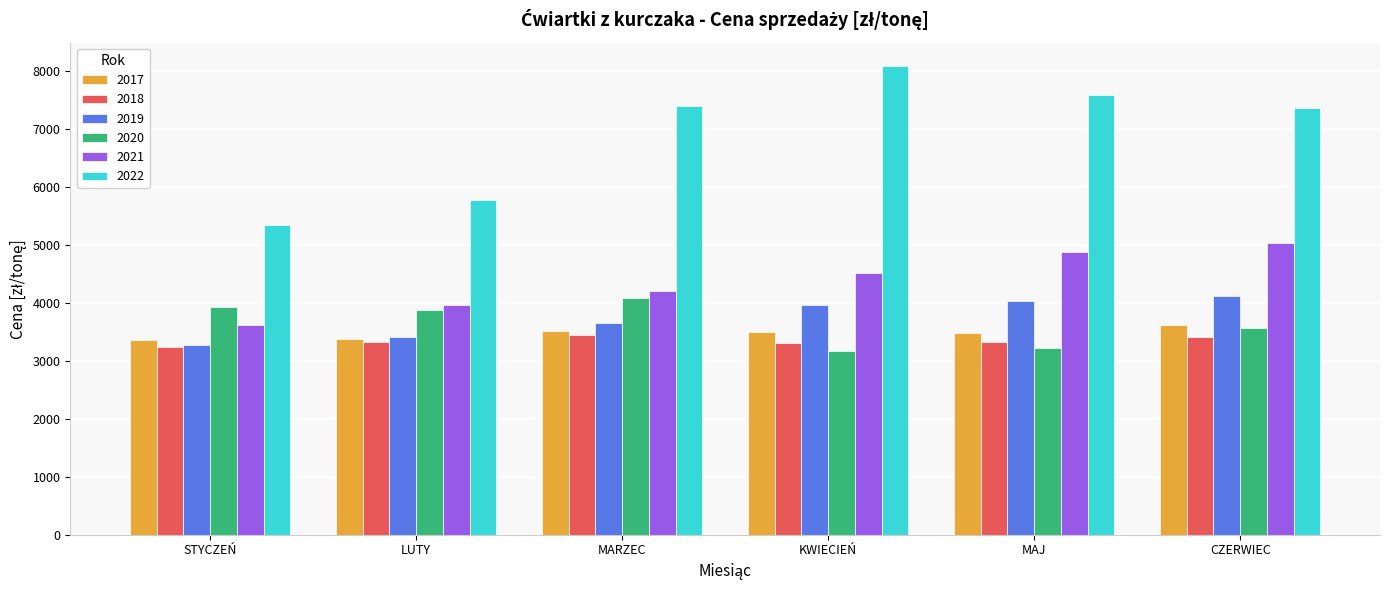

Are the bars horizontal?

No